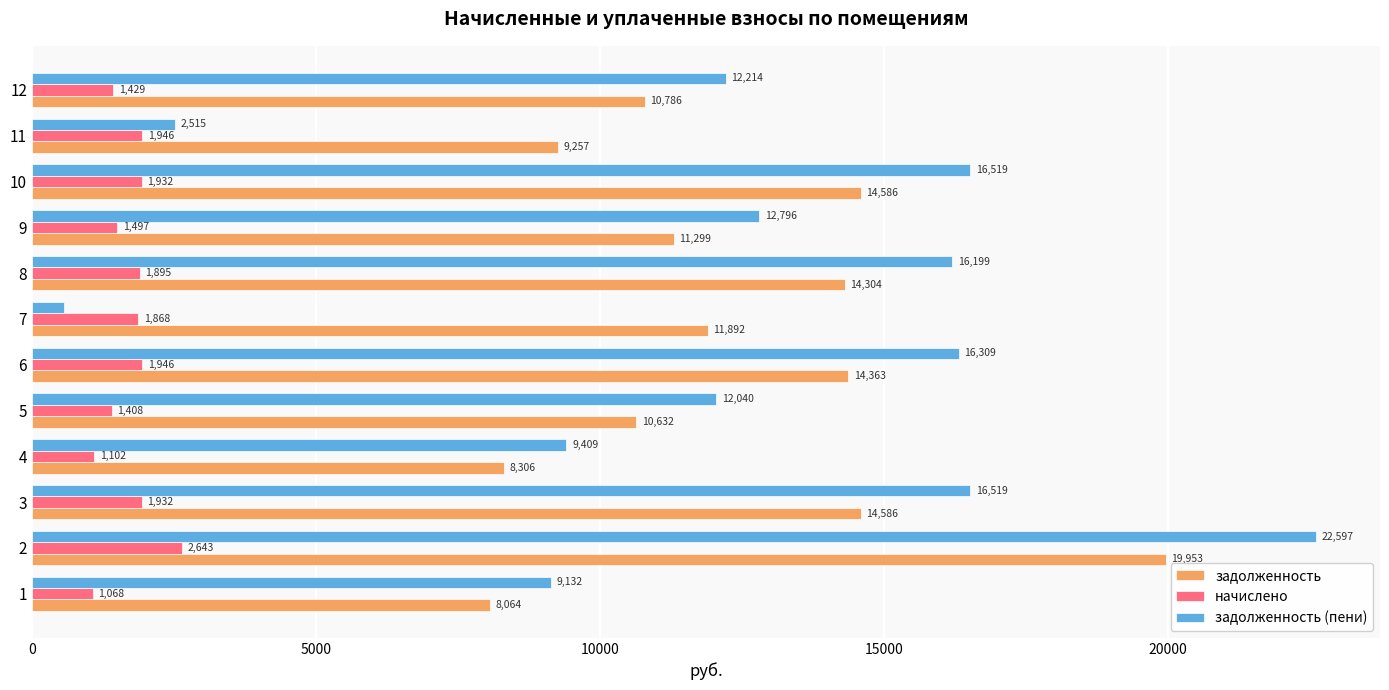

Is the value of задолженность at 3 greater than the value of задолженность (пени) at 1?

Yes